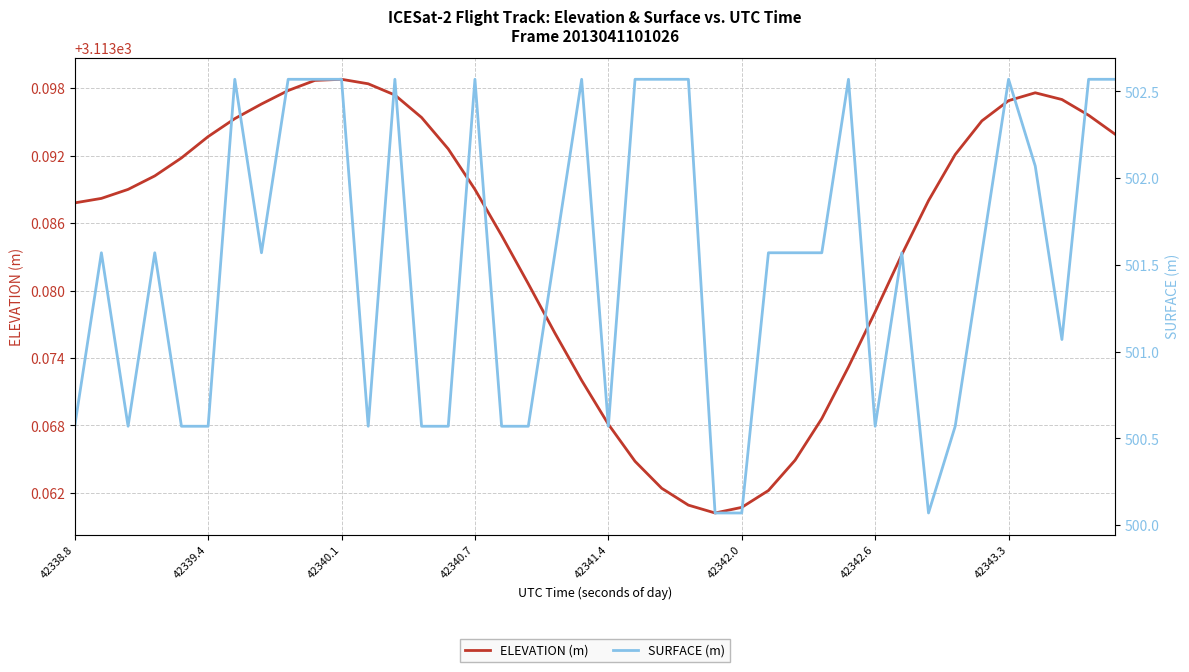

The ELEVATION (m) series shows 5386.7 at 28. True or false?

False